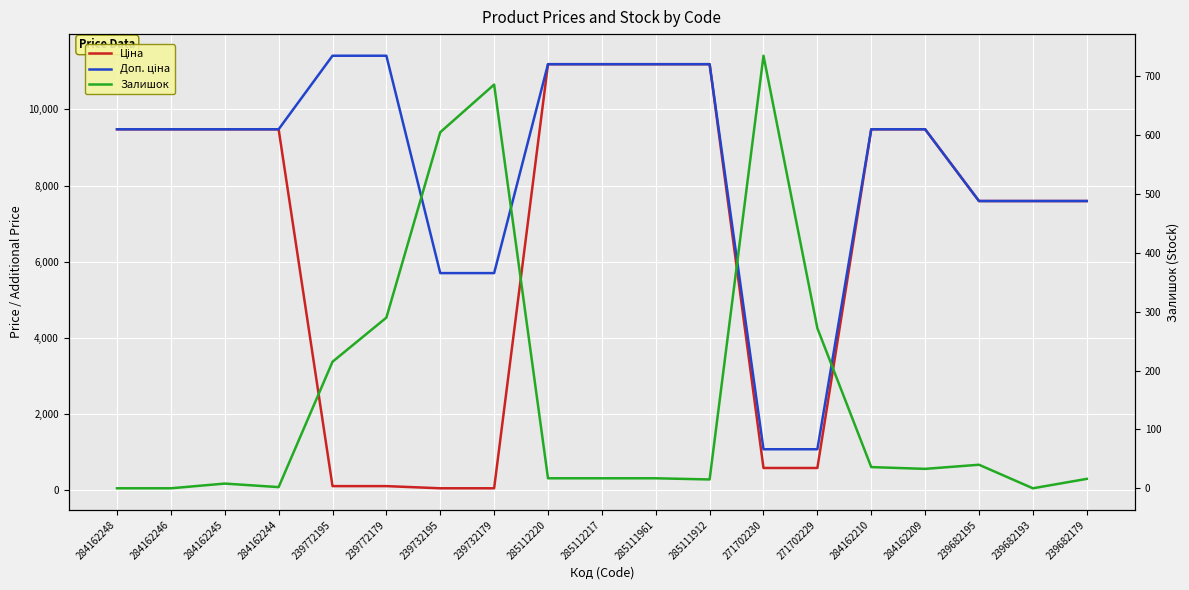

How many values in the Залишок series exceed 17?

9